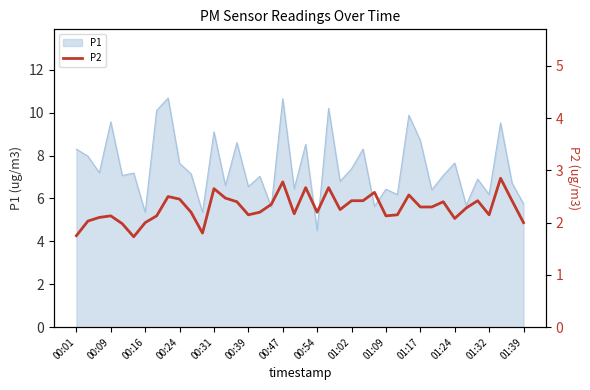

What is the lowest value of the P1 series?

4.5